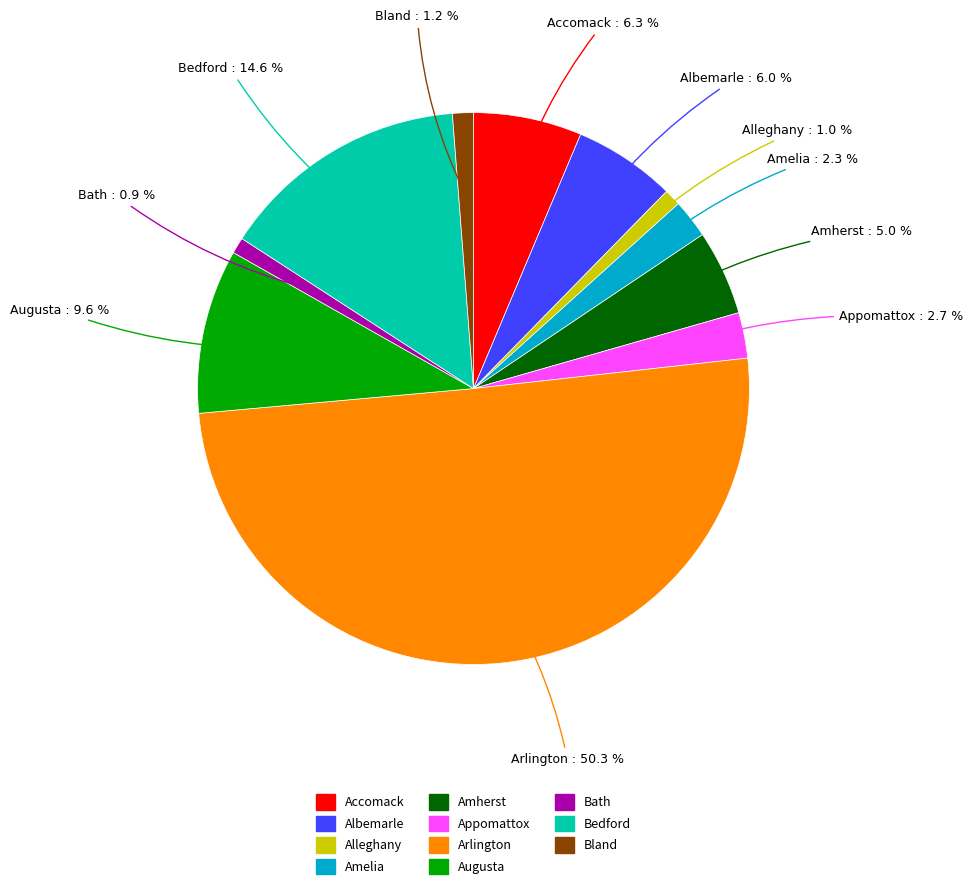

To the nearest percent, what is the difference between the Arlington and Appomattox slice percentages?

48%